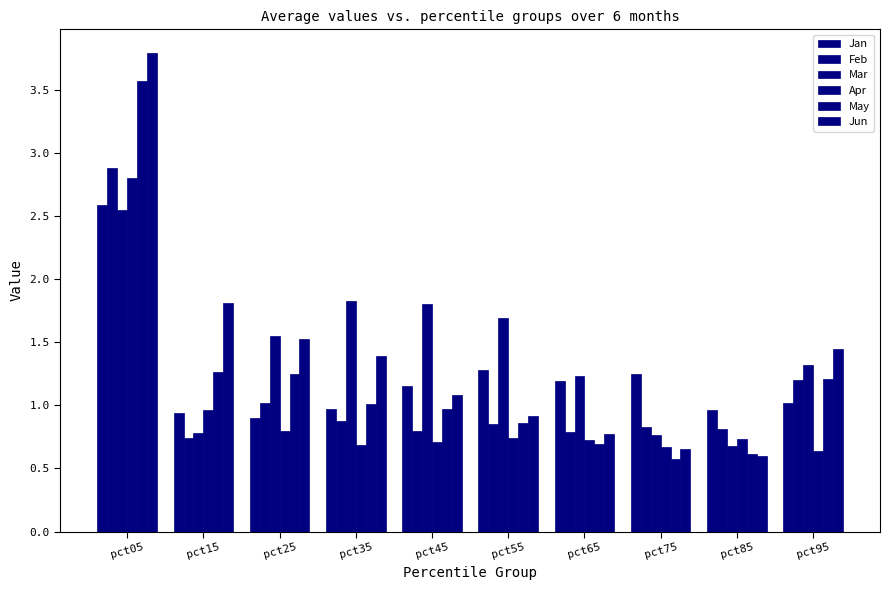

Which has a higher value, pct35 or pct65?

pct65